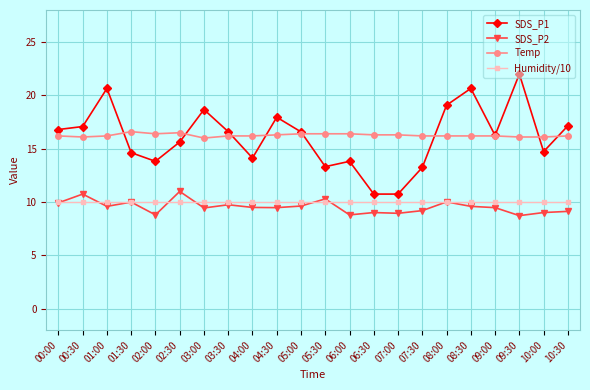

Which label corresponds to the largest value in the chart?

09:30